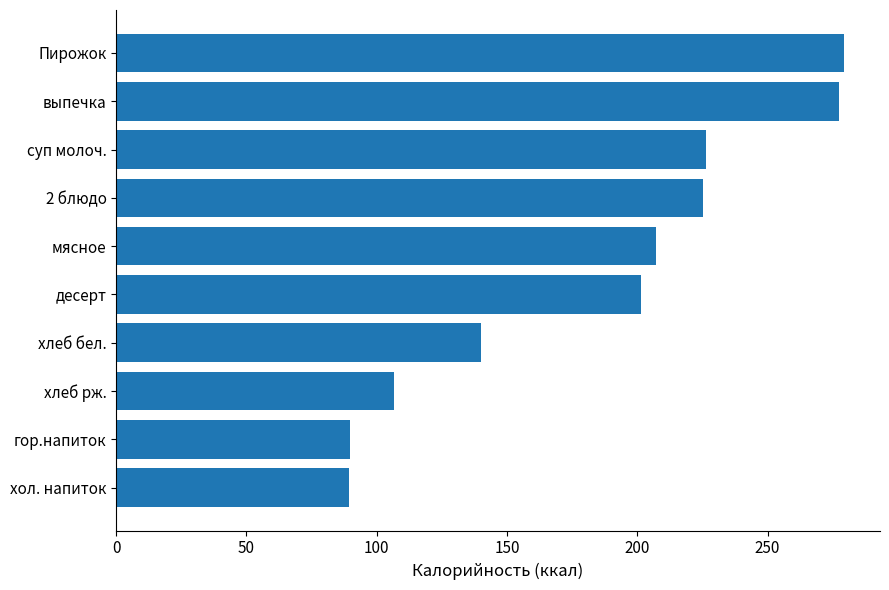

What is the difference between the maximum and minimum values?

189.9